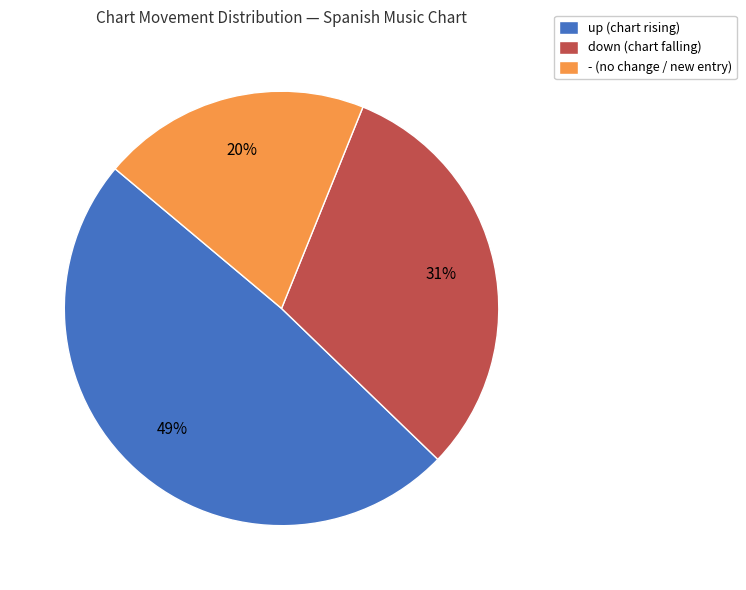

The up slice represents 60% of the pie. True or false?

False